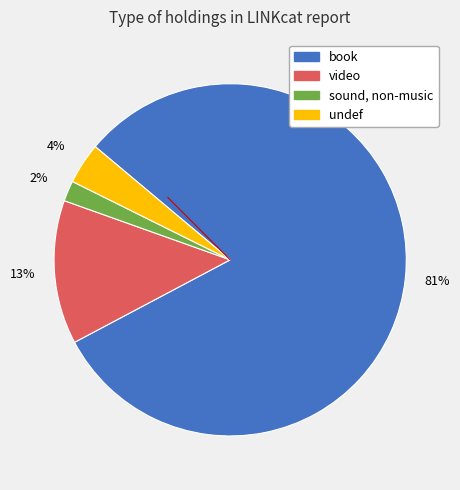

Combined, do sound, non-music and undef account for over 50%?

No